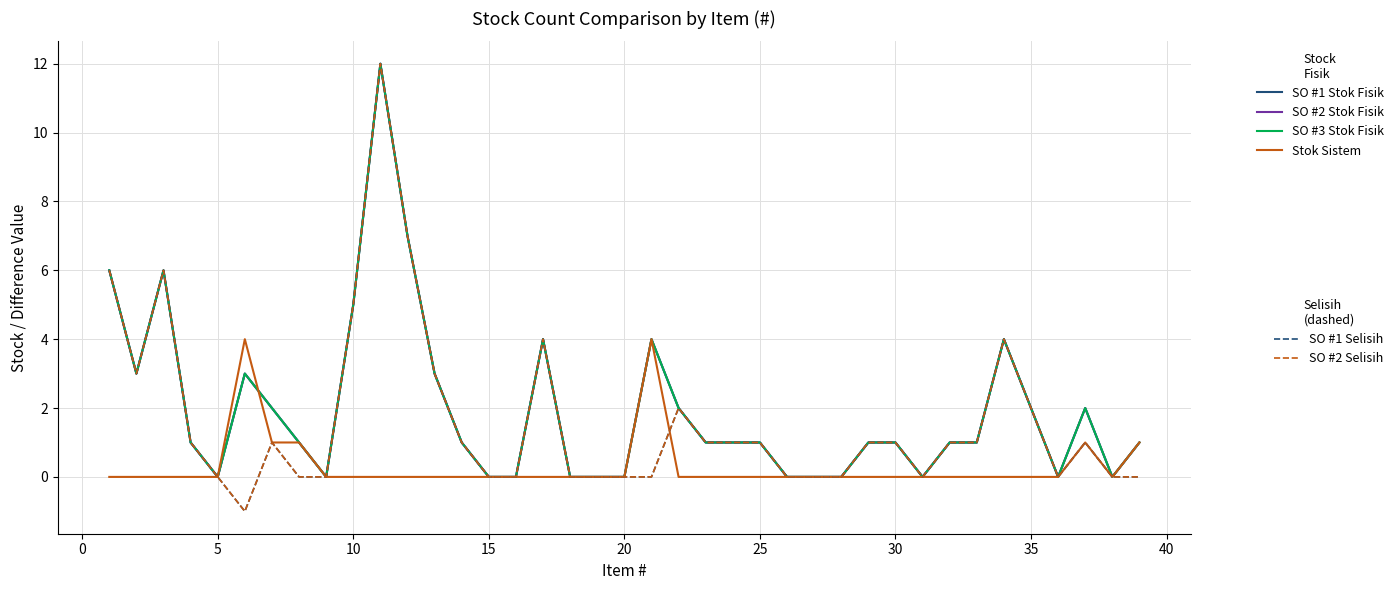

Does the chart display data point markers on the line(s)?

No